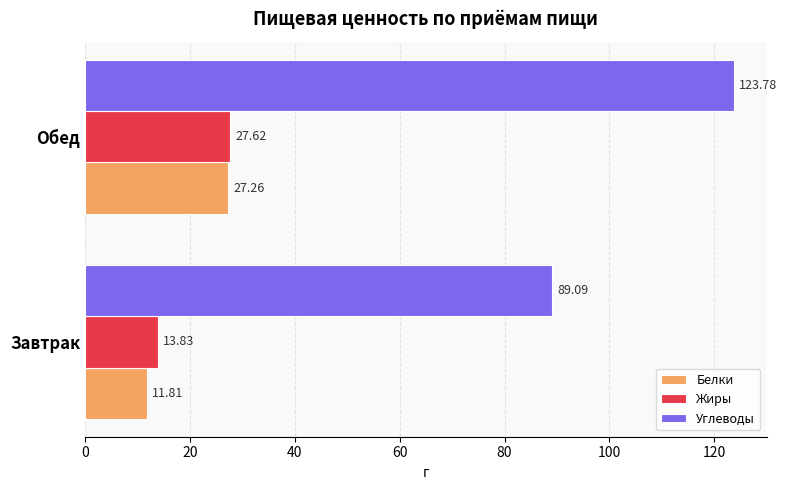

List the labels in order of Жиры value, largest first.

Обед, Завтрак